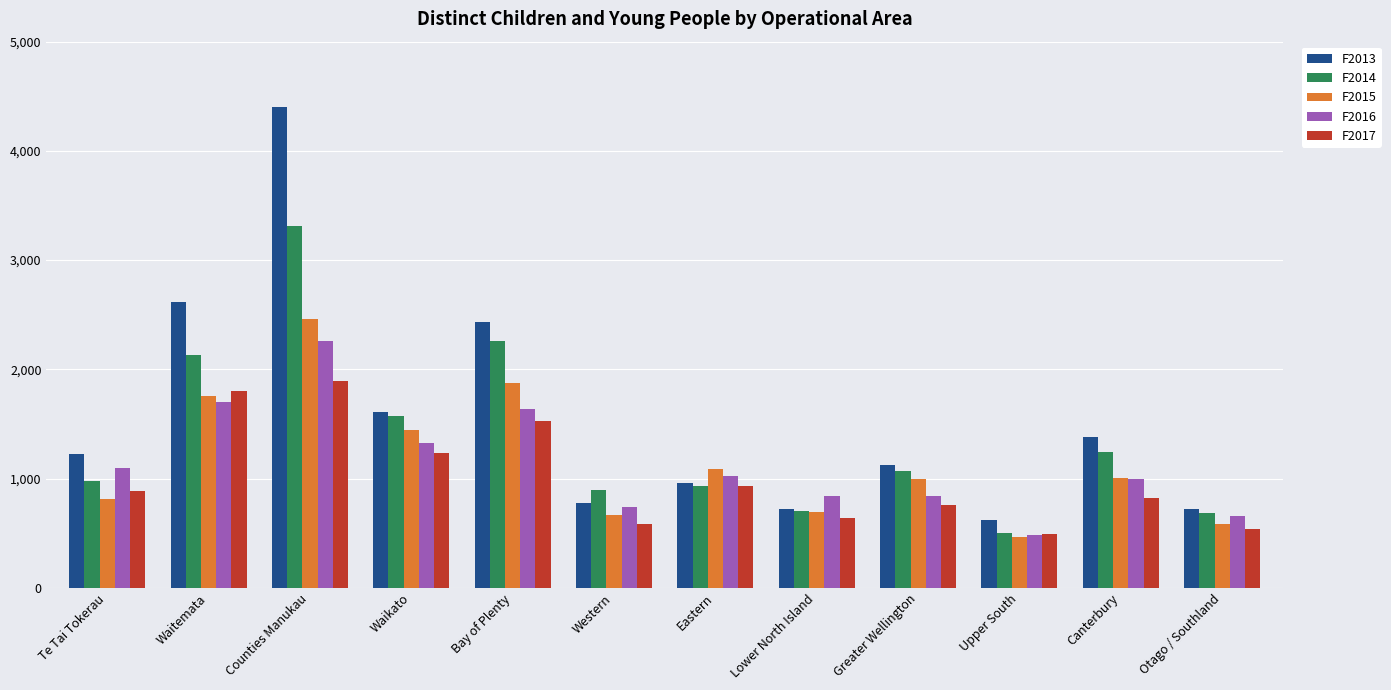

What is the highest value of the F2014 series?

3309